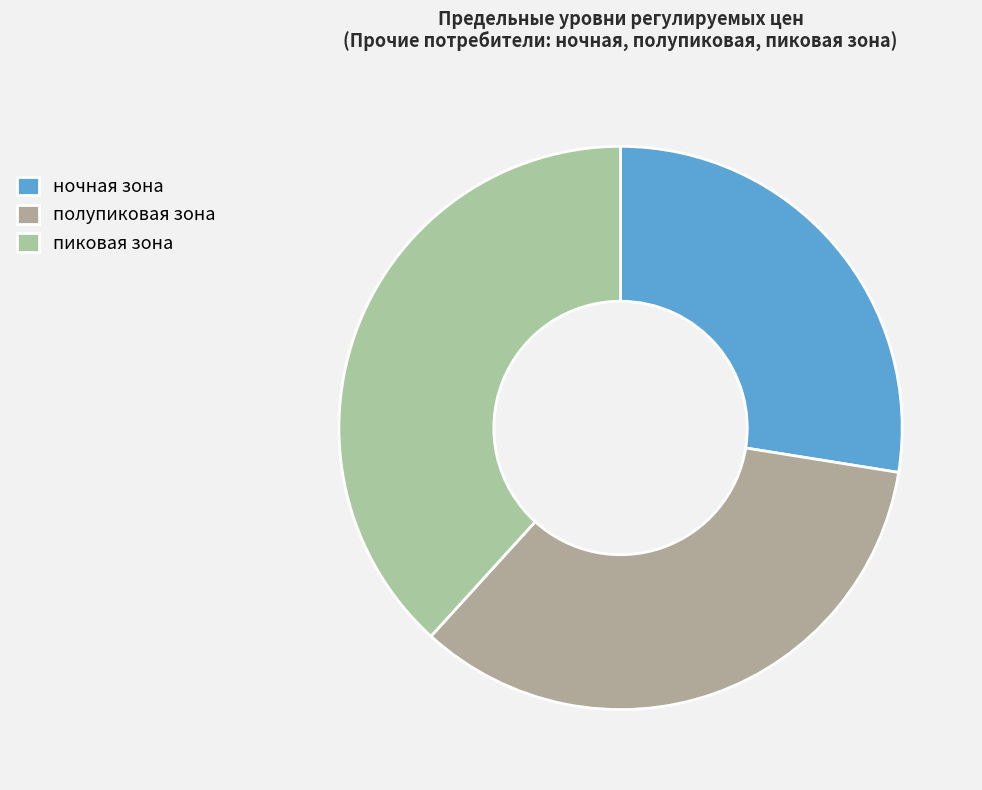

How many slices are in this pie chart?

3